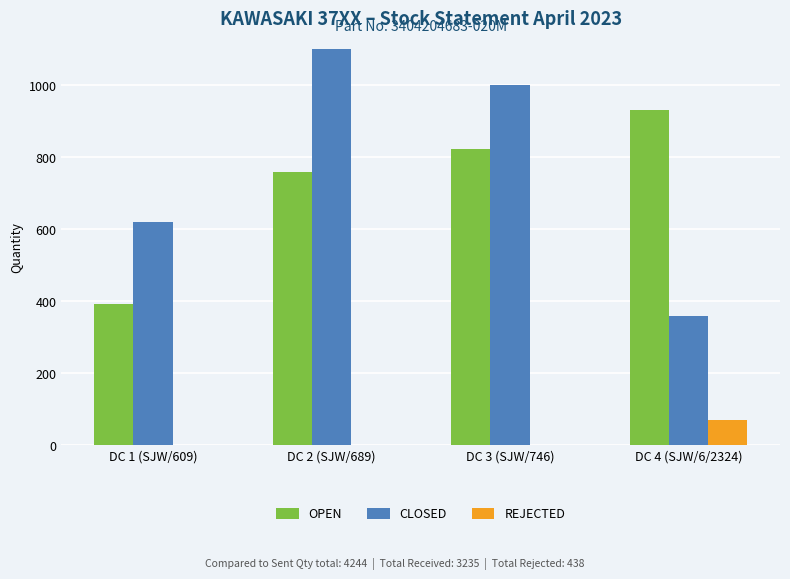

What position from the right is DC 1 (SJW/609)?

4